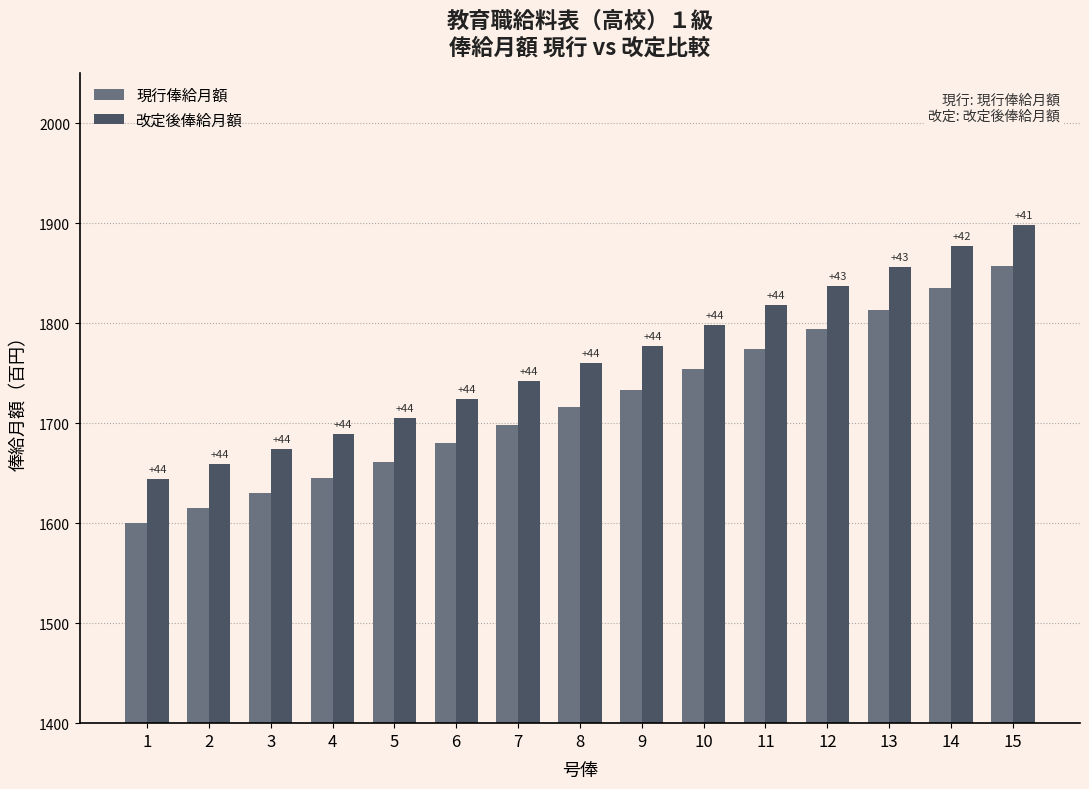

Between 1 and 3, which series saw the biggest shift?

現行俸給月額